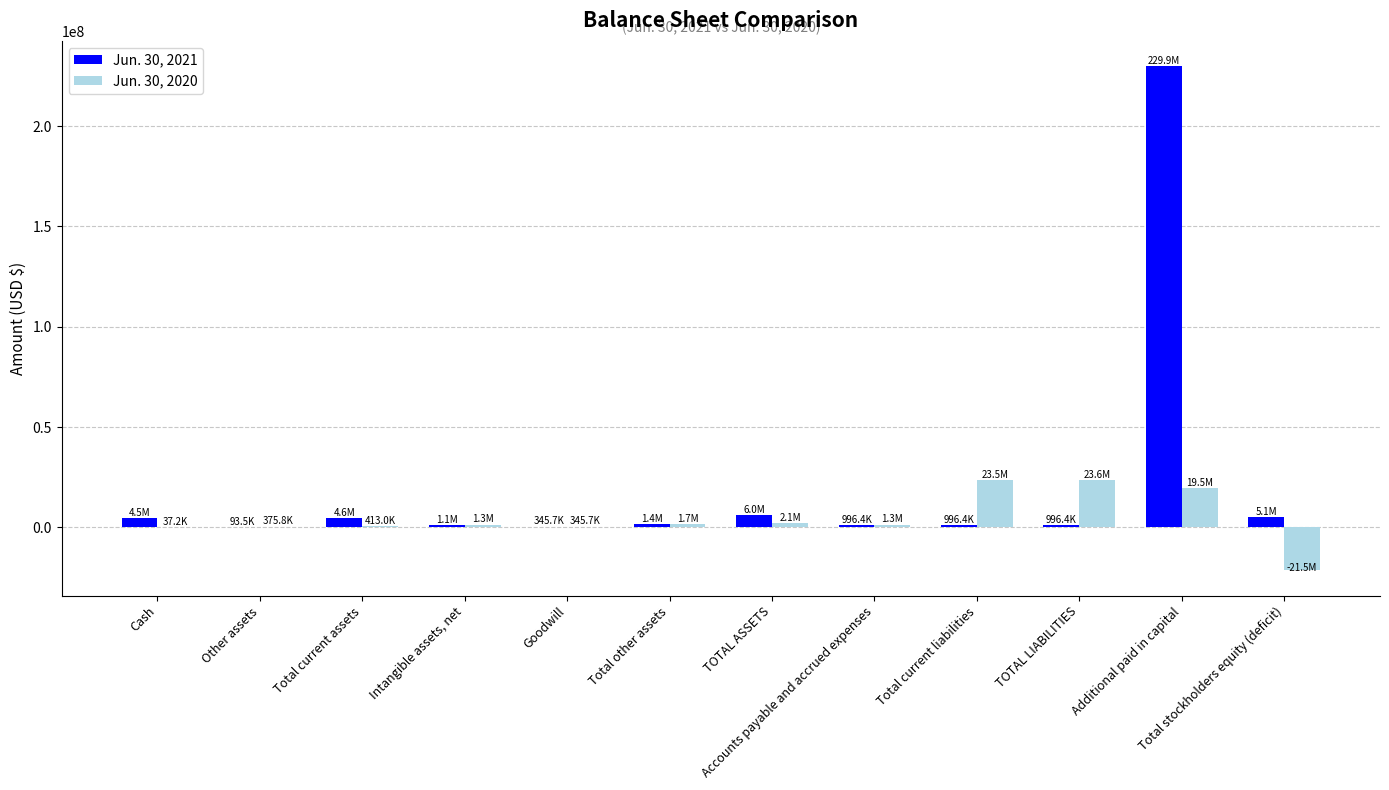

True or false: Jun. 30, 2020 has a value of 23520053 at Total current liabilities.

True